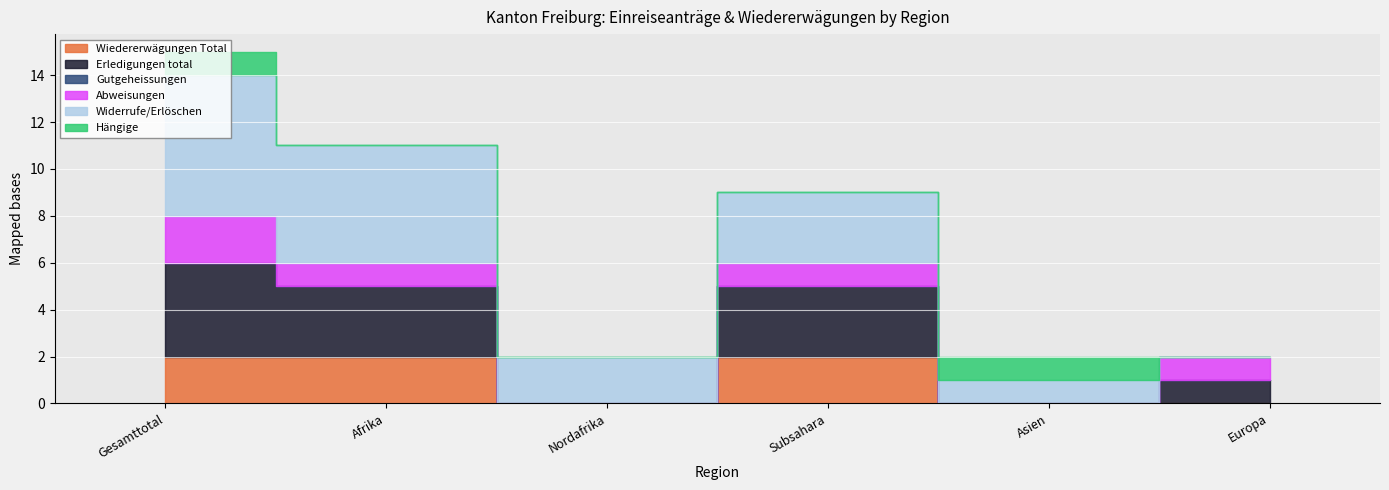

How many distinct data groups are displayed?

6